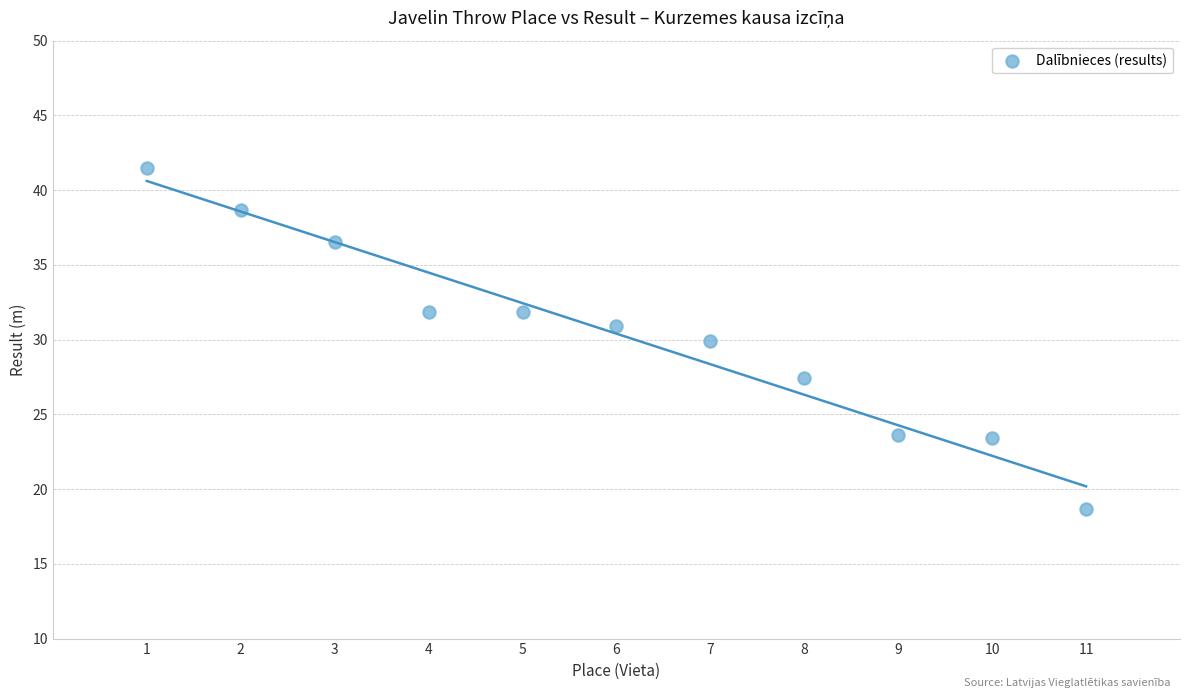

What is the average Y value?

30.4